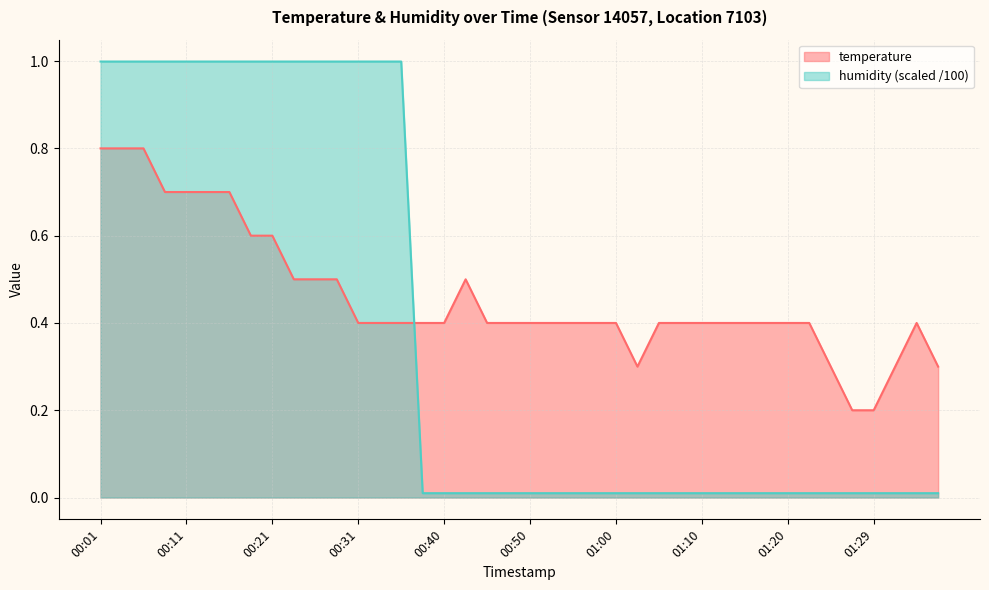

Is the value of humidity at 00:45 greater than the value of temperature at 00:33?

No